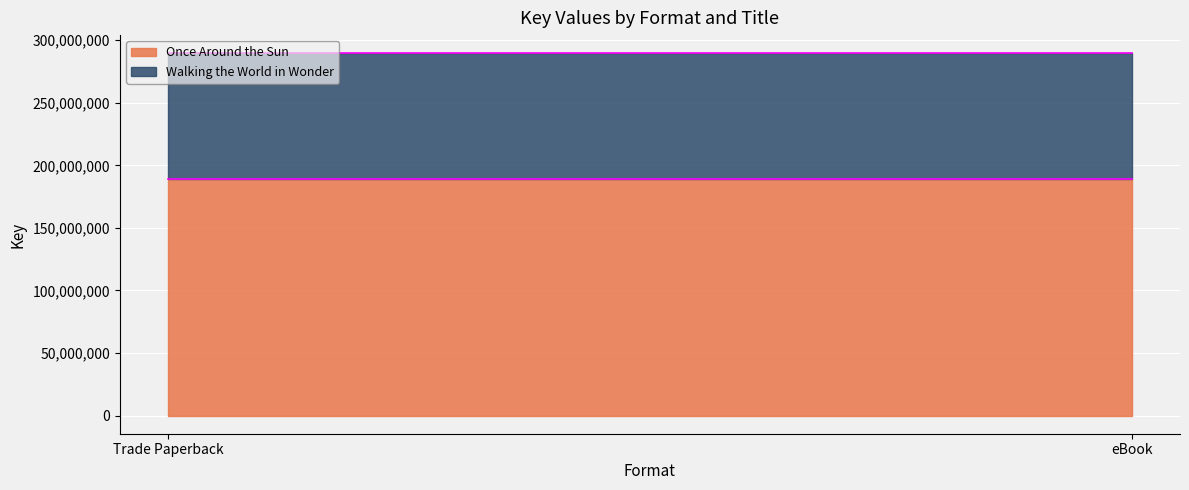

Count the number of data series in this chart.

2